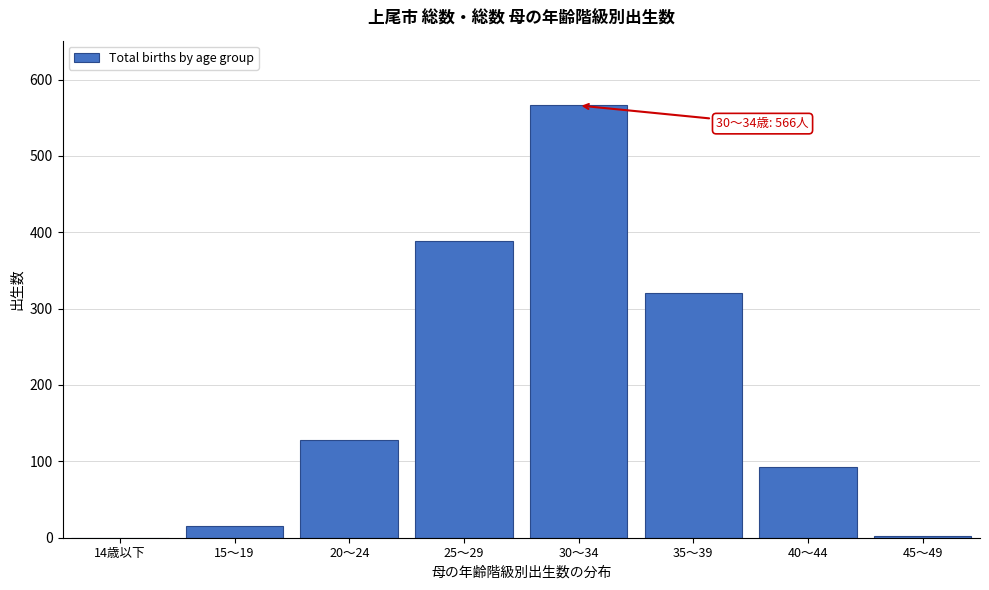

Approximately how many times larger is the value at 40～44 compared to 35～39?

0.3